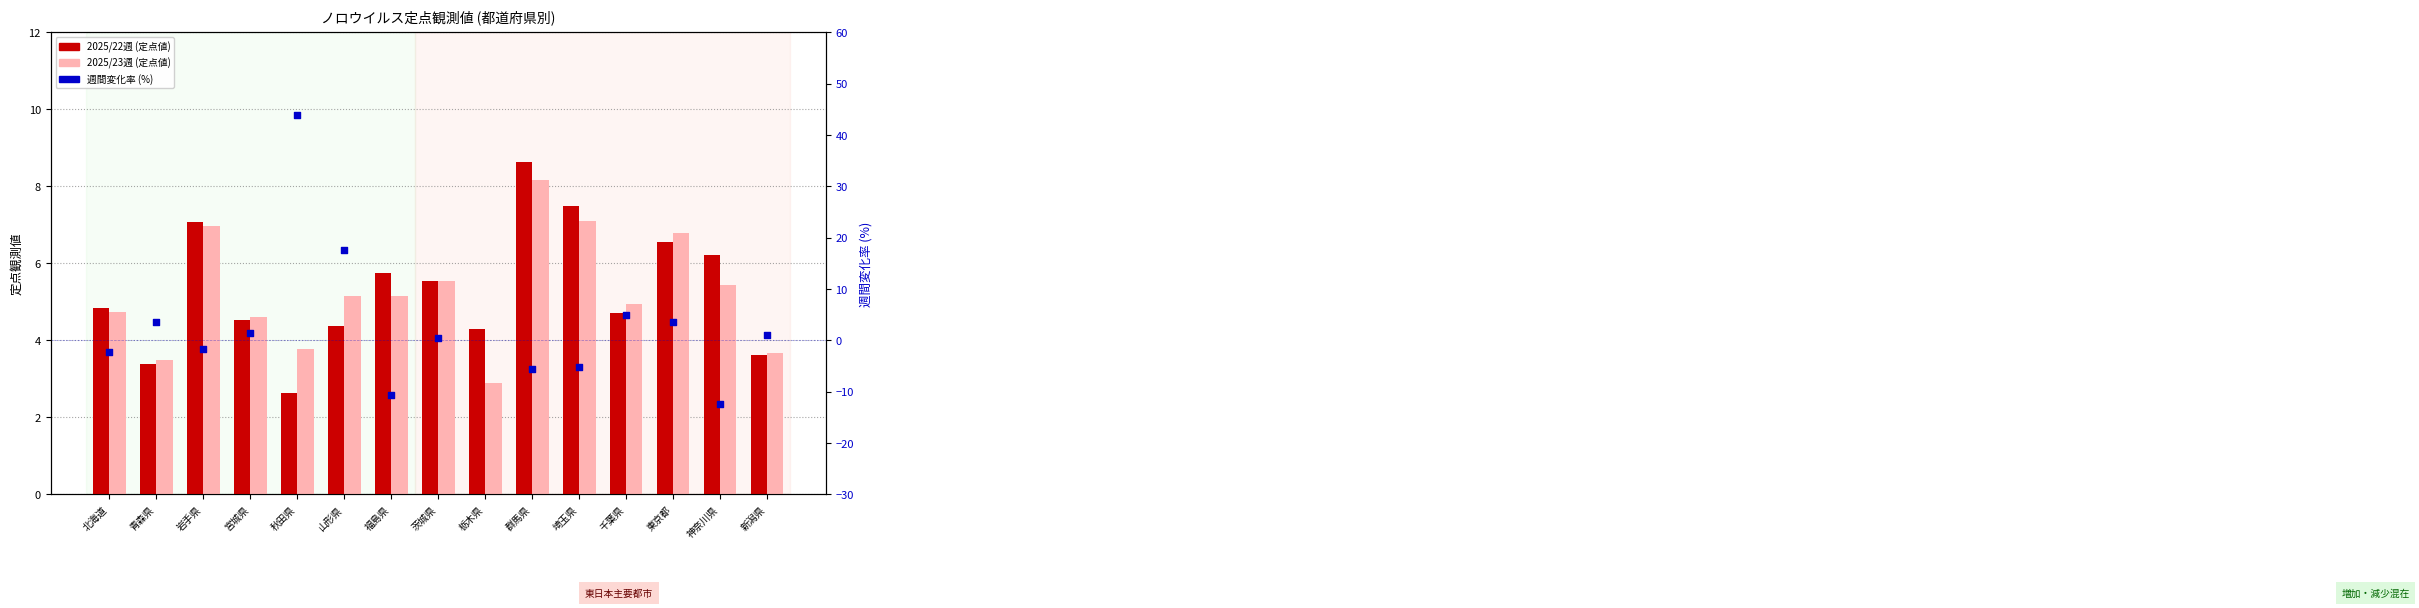

What is the total value across all series at 千葉県?

14.6